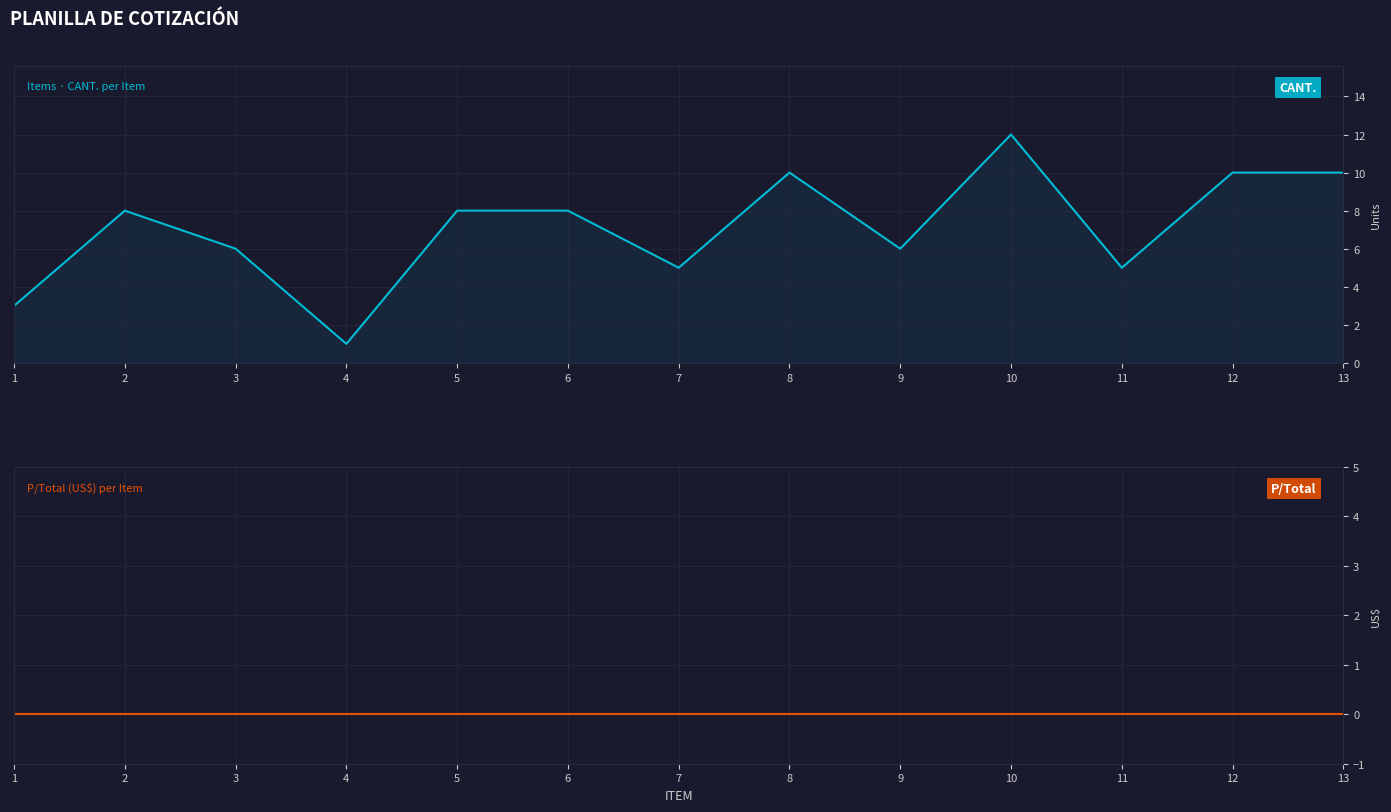

The CANT. series shows 8 at 5. True or false?

True